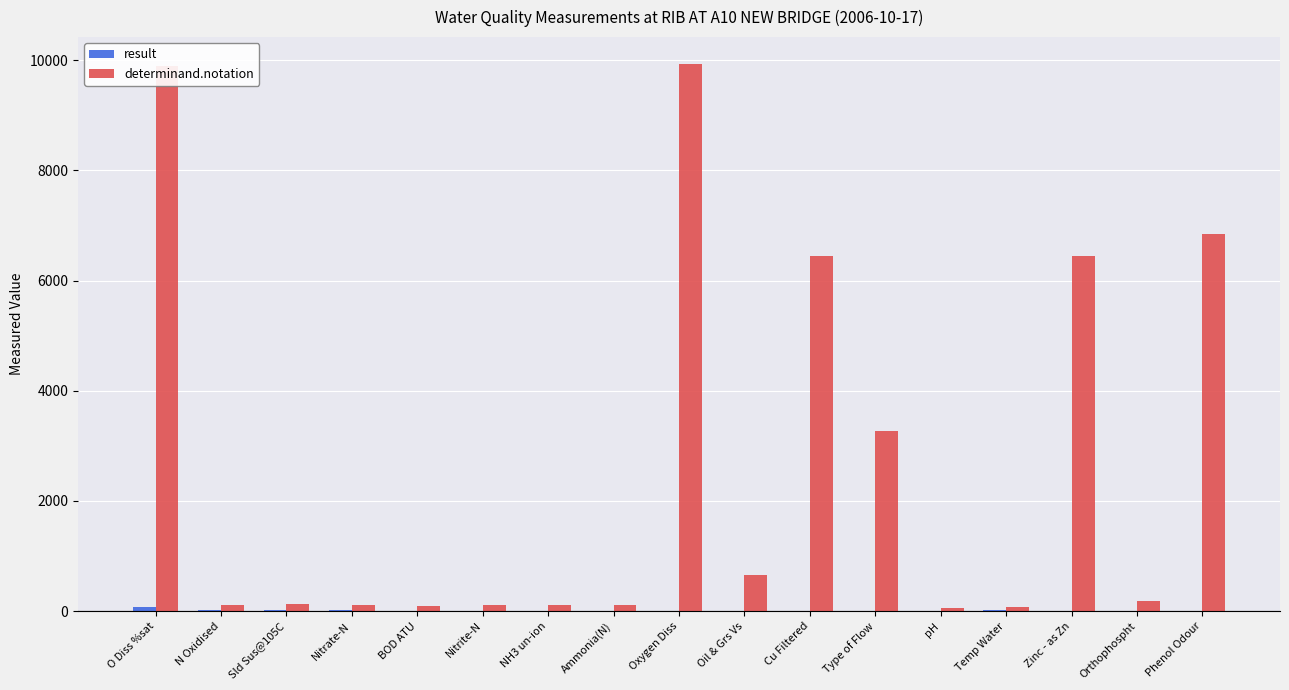

What is the greatest value displayed?

9924.0